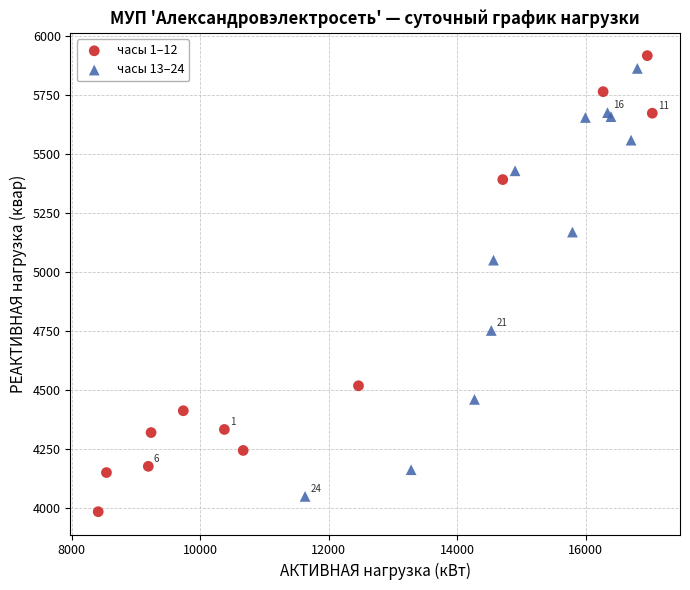

What are all the series names shown in the legend?

часы 1–12, часы 13–24